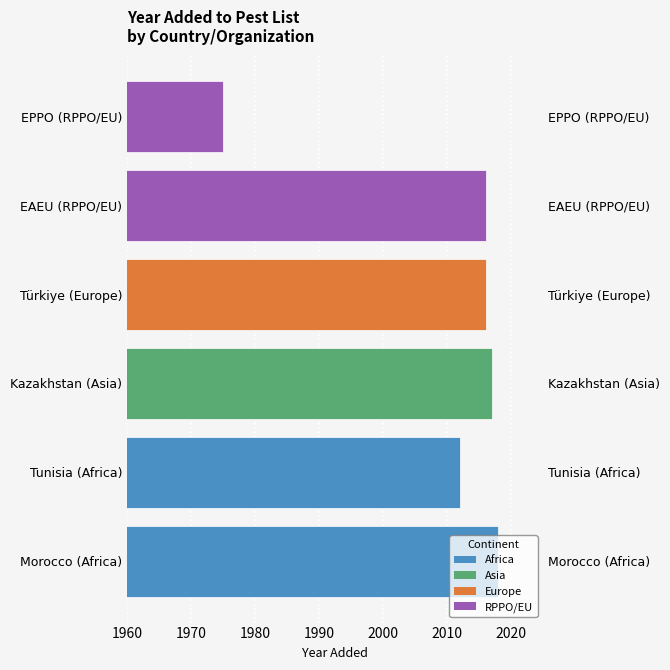

What is the maximum value shown in the chart?

2018